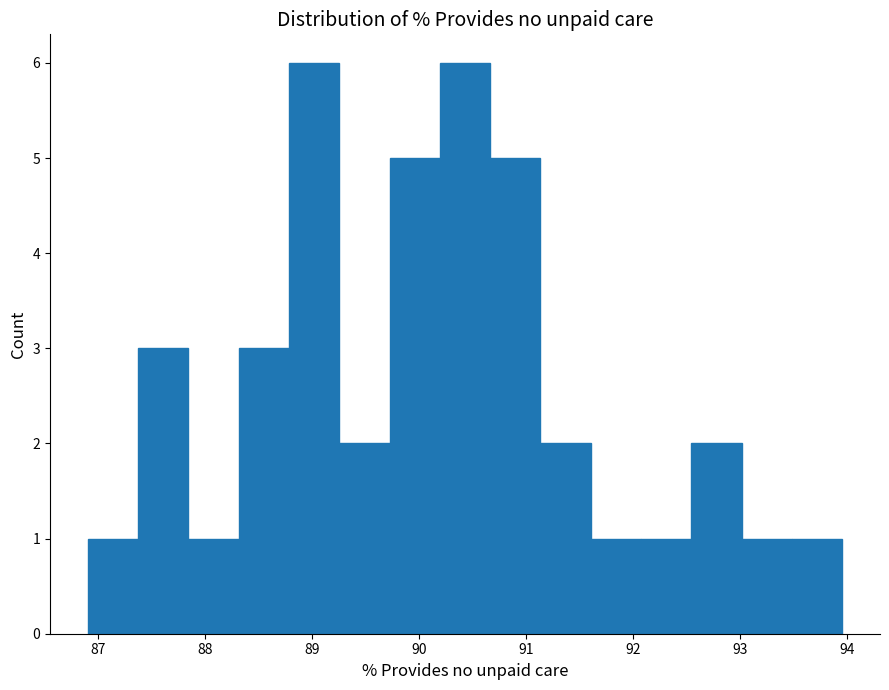

Reading left to right, transcribe this chart: for each bar, give the range it covers on the x-axis and its height. Neither the bar edges nor the heights are printed on the chart, so give them approximately, as read against the axes.

86.9 to 87.4: 1
87.4 to 87.8: 3
87.8 to 88.3: 1
88.3 to 88.8: 3
88.8 to 89.3: 6
89.3 to 89.7: 2
89.7 to 90.2: 5
90.2 to 90.7: 6
90.7 to 91.1: 5
91.1 to 91.6: 2
91.6 to 92.1: 1
92.1 to 92.5: 1
92.5 to 93.0: 2
93.0 to 93.5: 1
93.5 to 94.0: 1